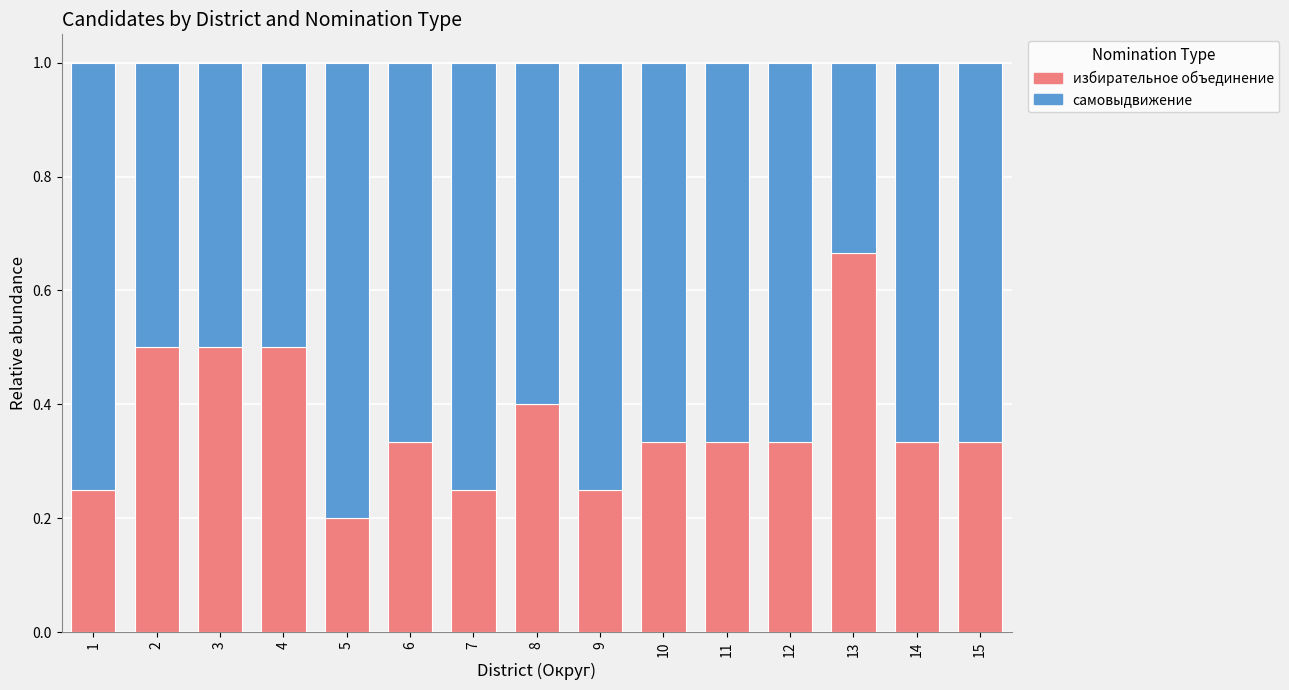

True or false: избирательное объединение has a value of 0.1 at 15.

False